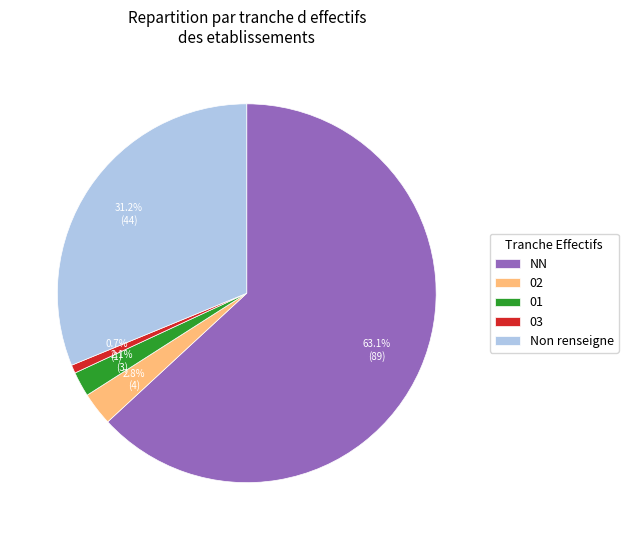

Is it true that 02 is 16% of the pie?

False